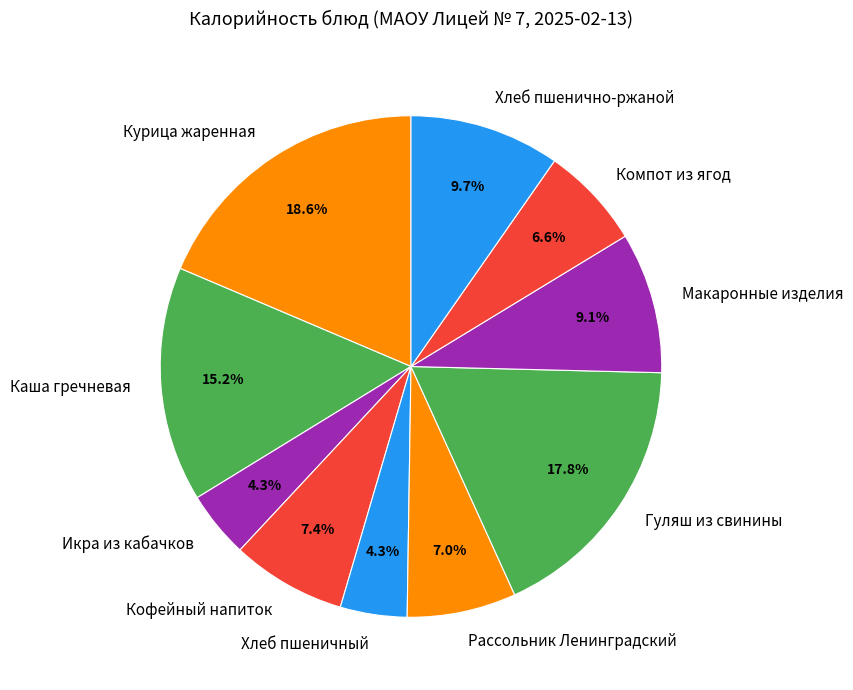

Which slice is the largest?

Курица жаренная